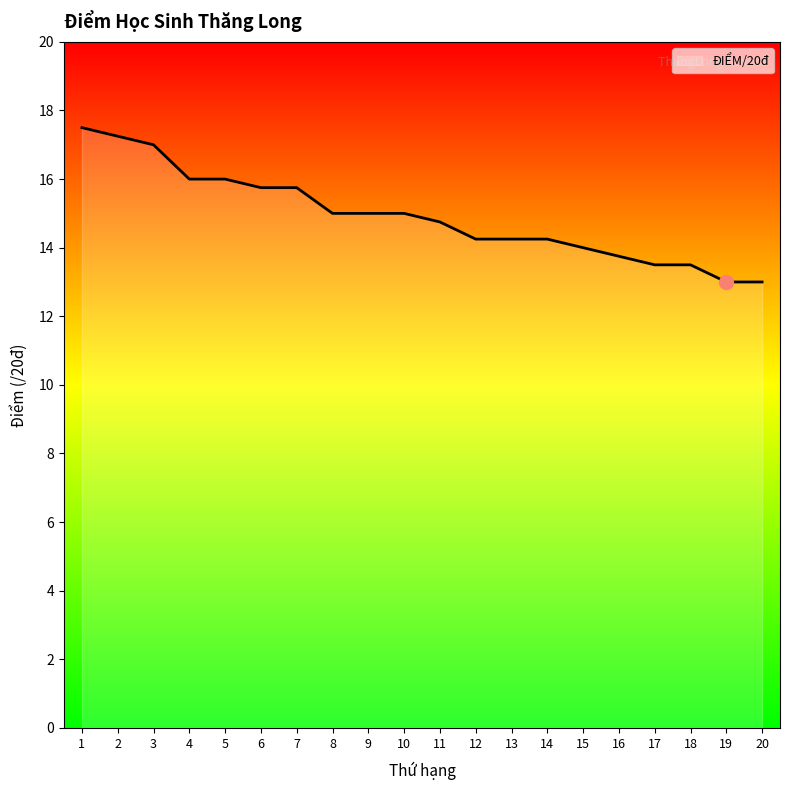

Approximately how many times larger is the value at 10 compared to 7?

1.0